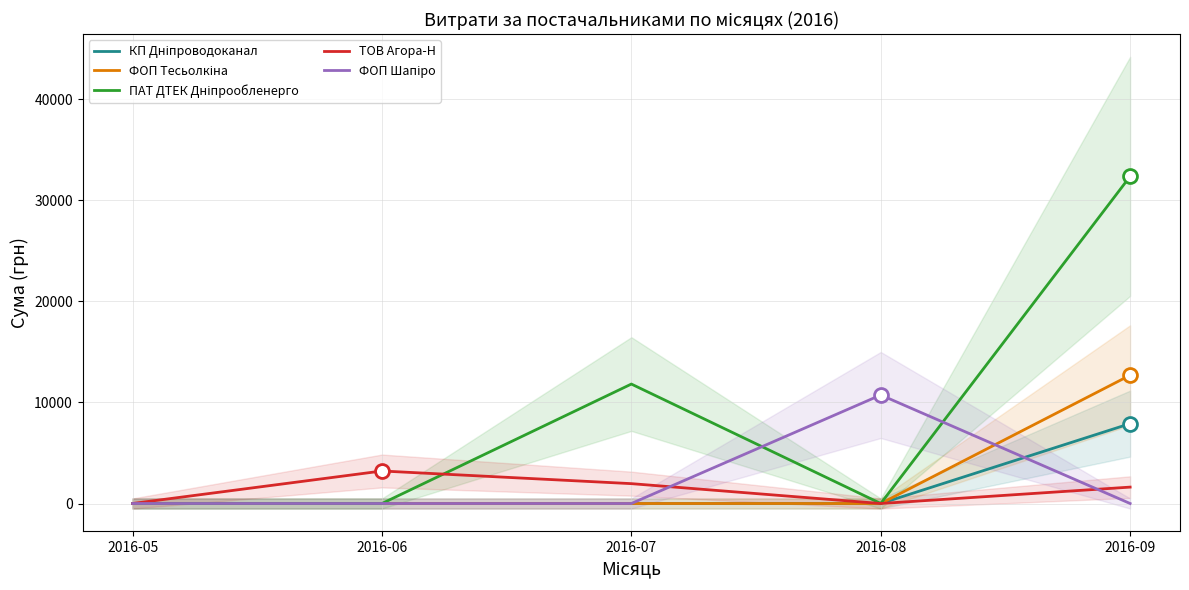

After their last crossing, which series has the higher values: ФОП Тесьолкіна or ФОП Шапіро?

ФОП Тесьолкіна